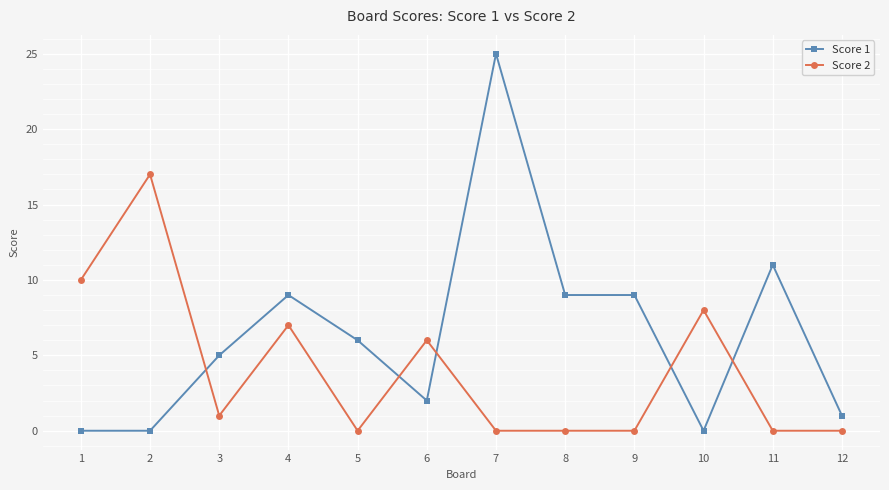

True or false: Score 2 has more than 1 points higher than both neighbors.

True